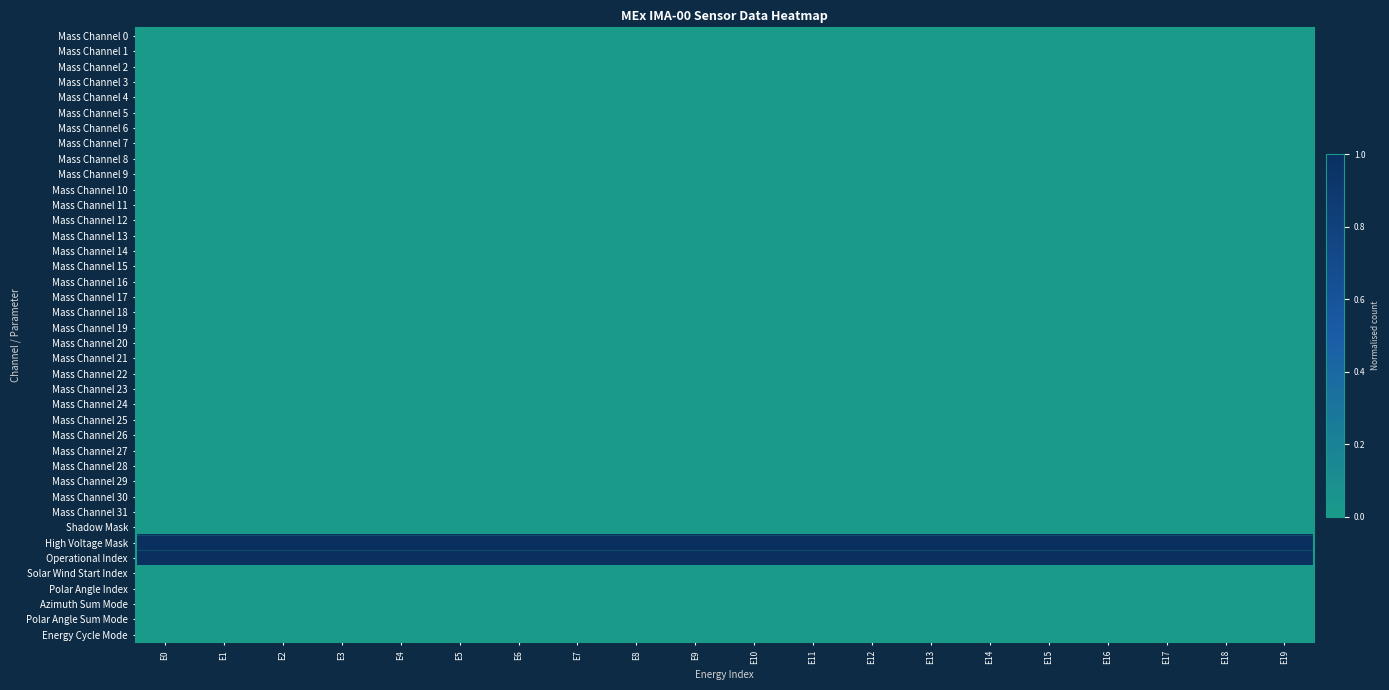

At which category is the sum across all series the highest?

E0